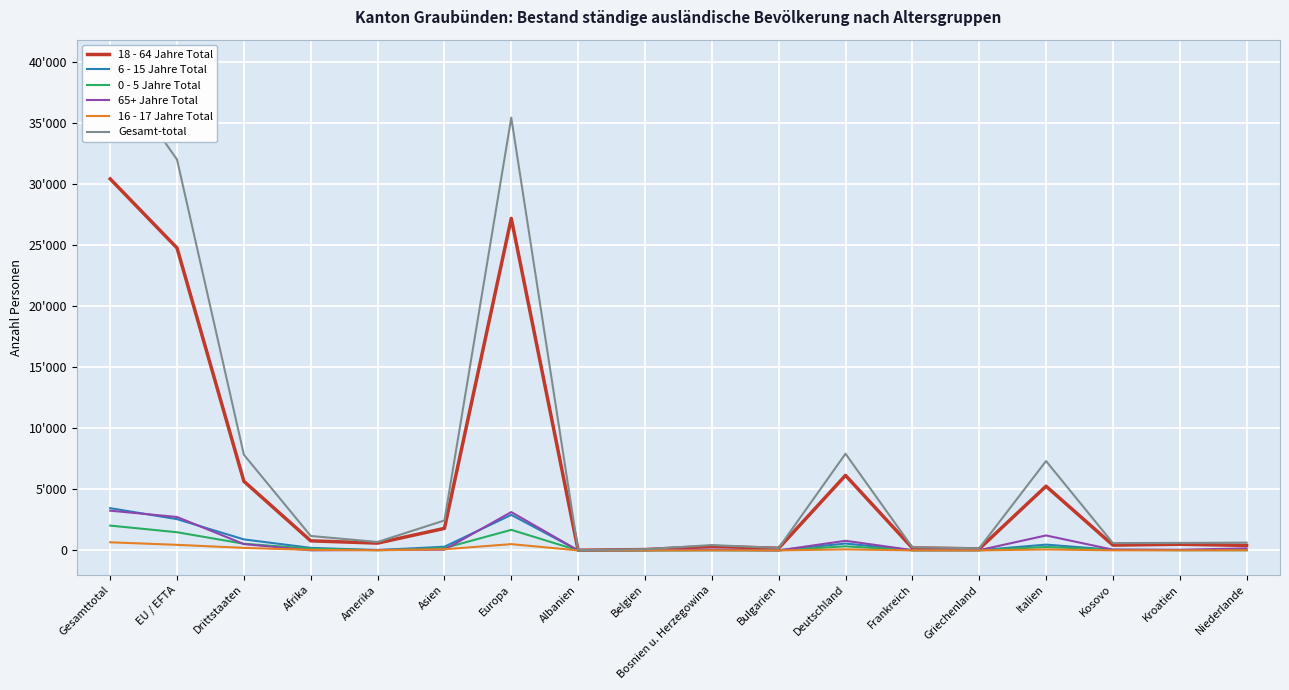

List the labels in order of 65+ Jahre Total value, largest first.

Gesamttotal, Europa, EU / EFTA, Italien, Deutschland, Drittstaaten, Niederlande, Bosnien u. Herzegowina, Kosovo, Asien, Kroatien, Amerika, Frankreich, Belgien, Griechenland, Afrika, Albanien, Bulgarien